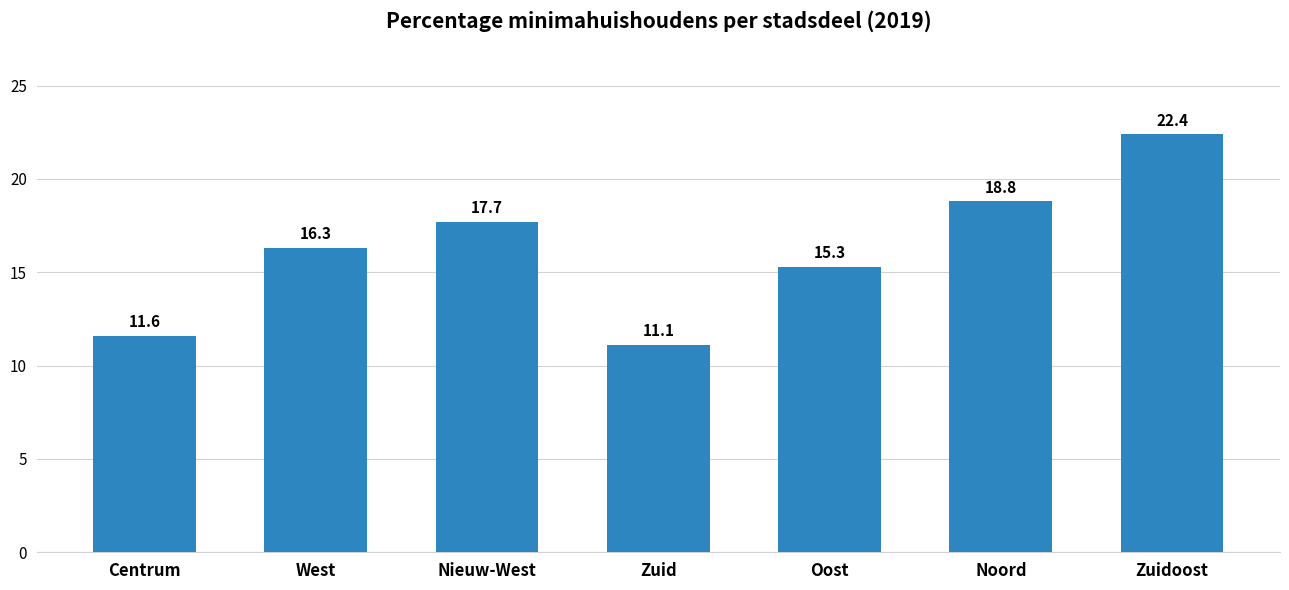

Reading right to left, what are all the values shown in this chart?

Zuidoost=22.4	Noord=18.8	Oost=15.3	Zuid=11.1	Nieuw-West=17.7	West=16.3	Centrum=11.6